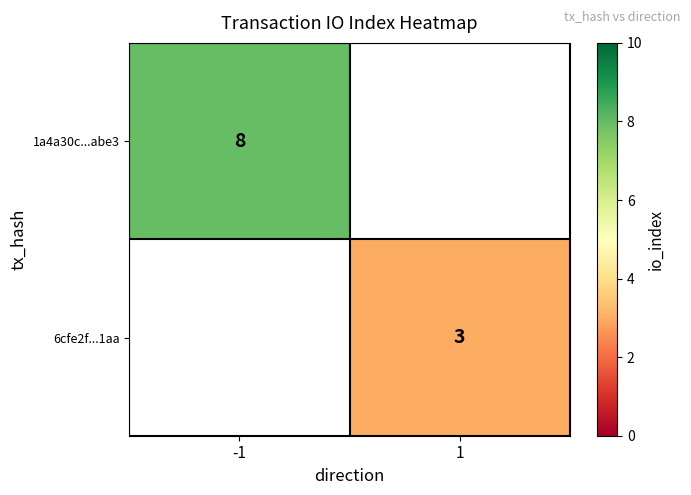

The value of 1a4a30c...abe3 at -1 is 8. True or false?

True